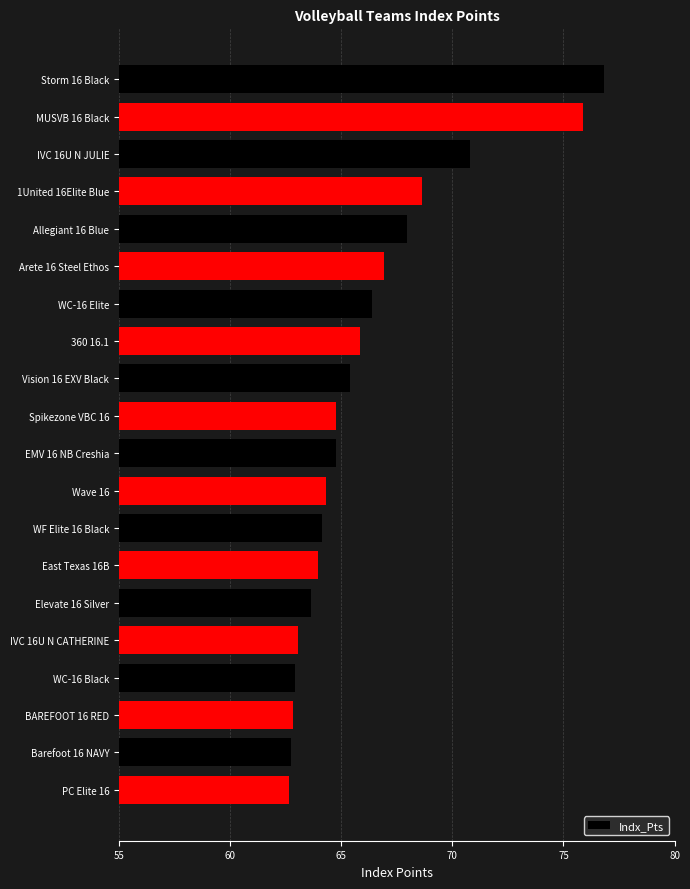

The value at PC Elite 16 is 62.6. True or false?

True